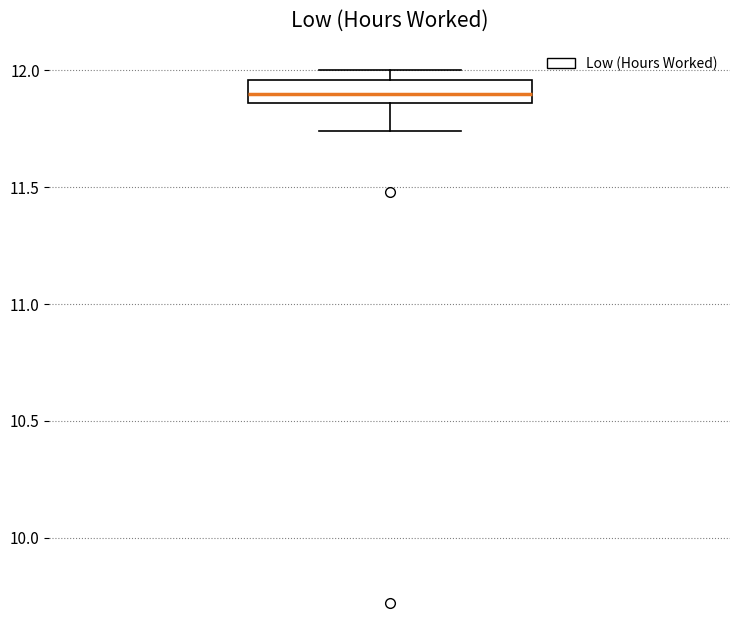

Read this box plot against the y-axis: the position of the median line, the range covered by the box, and the ends of both whiskers. The values are not printed on the chart, so give them approximately, as read against the axis.

median 11.90, box 11.85 to 11.95, whiskers 11.75 to 12.00